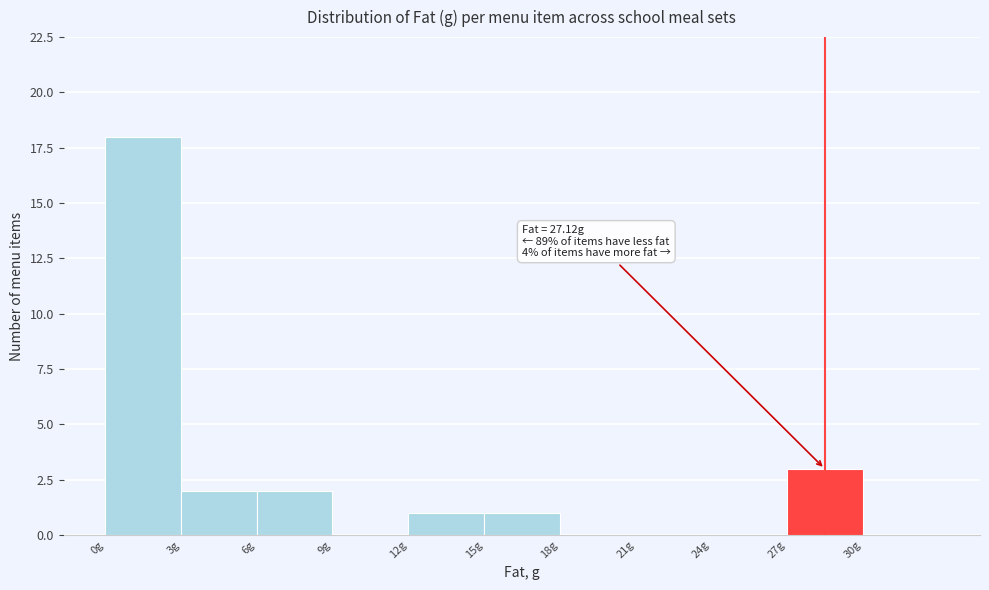

Over which range of the x-axis is the bar tallest?

0 to 3